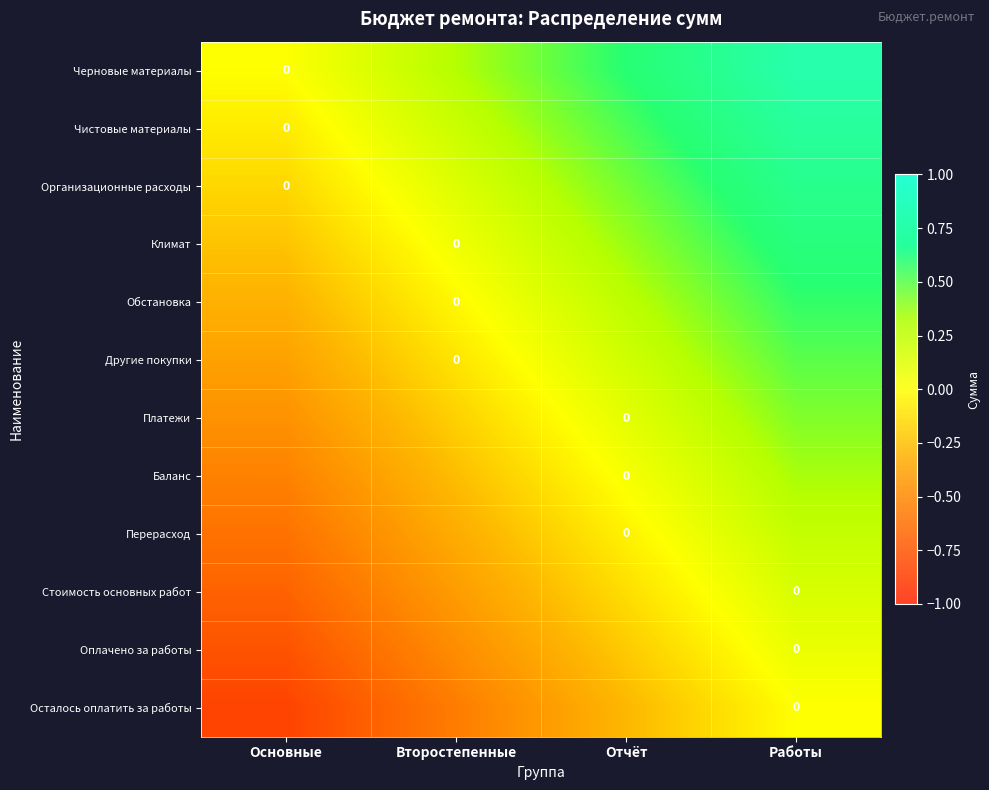

Which category has the lowest value in the Стоимость основных работ series?

Основные